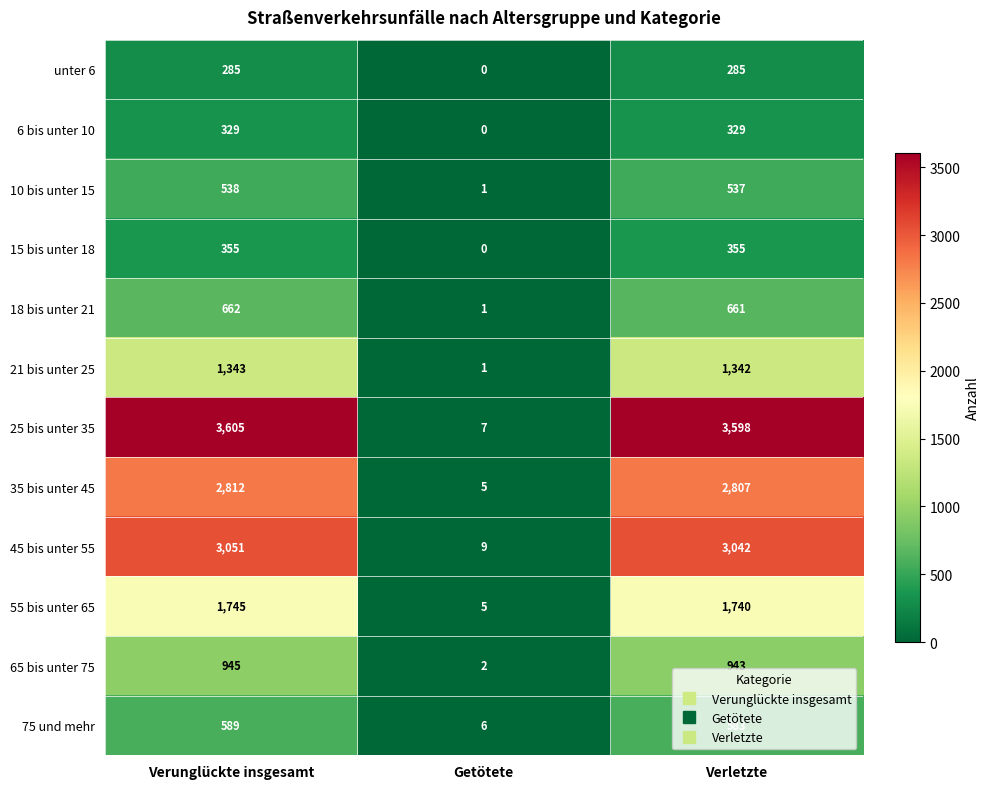

Is the value of 6 bis unter 10 at Verunglückte insgesamt greater than the value of 15 bis unter 18 at Getötete?

Yes